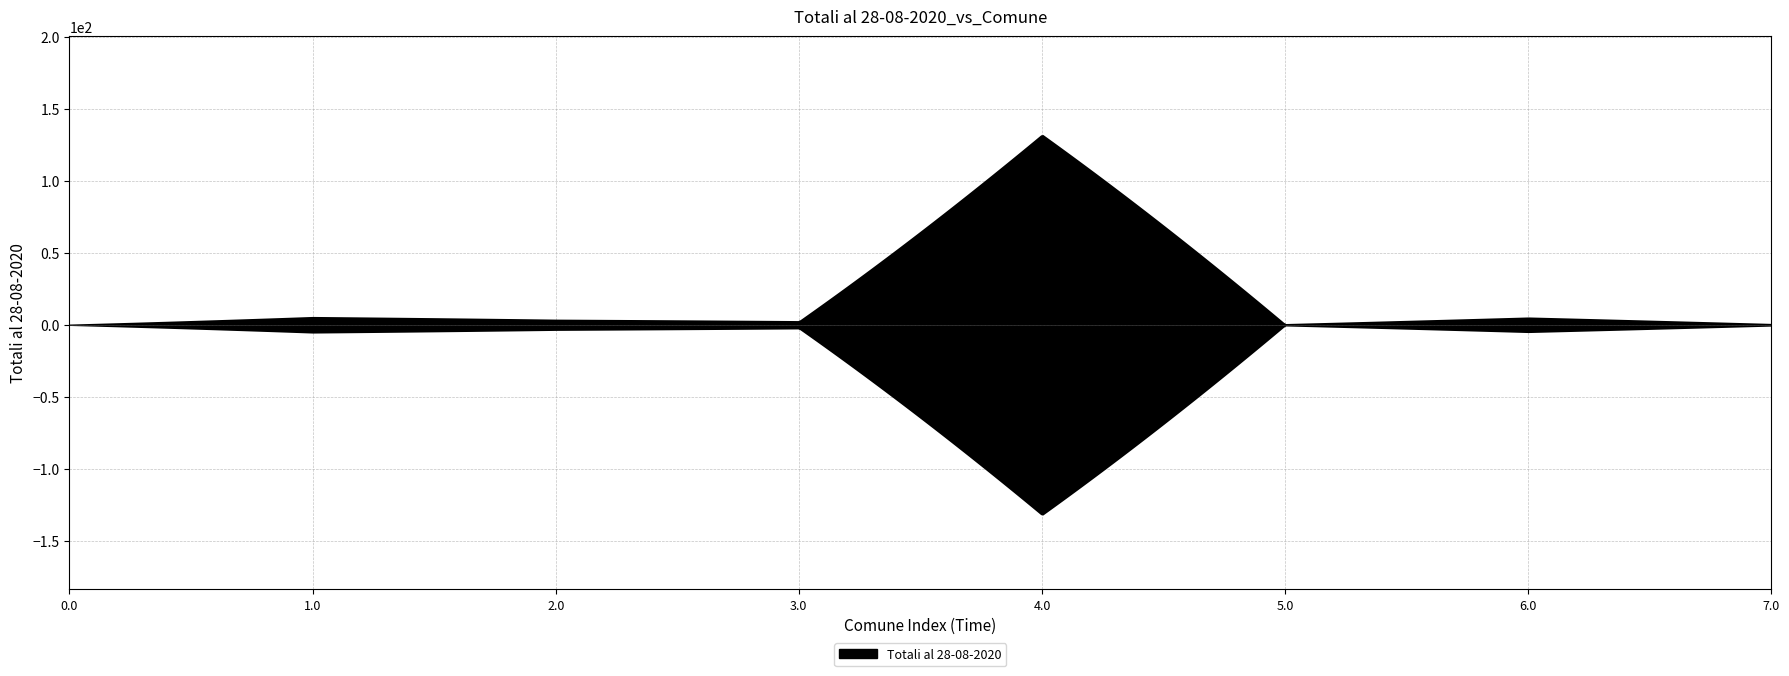

The chart shows a value of 1 at ACERRA. True or false?

True